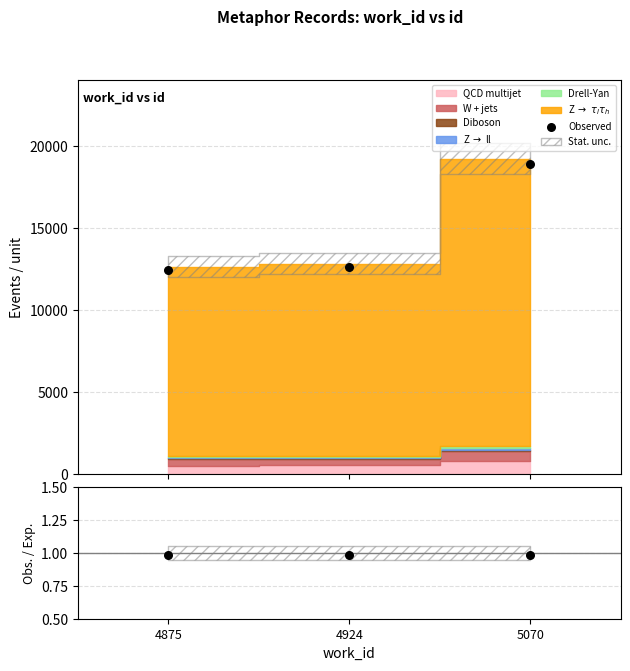

Which series has the largest total across all categories?

Observed